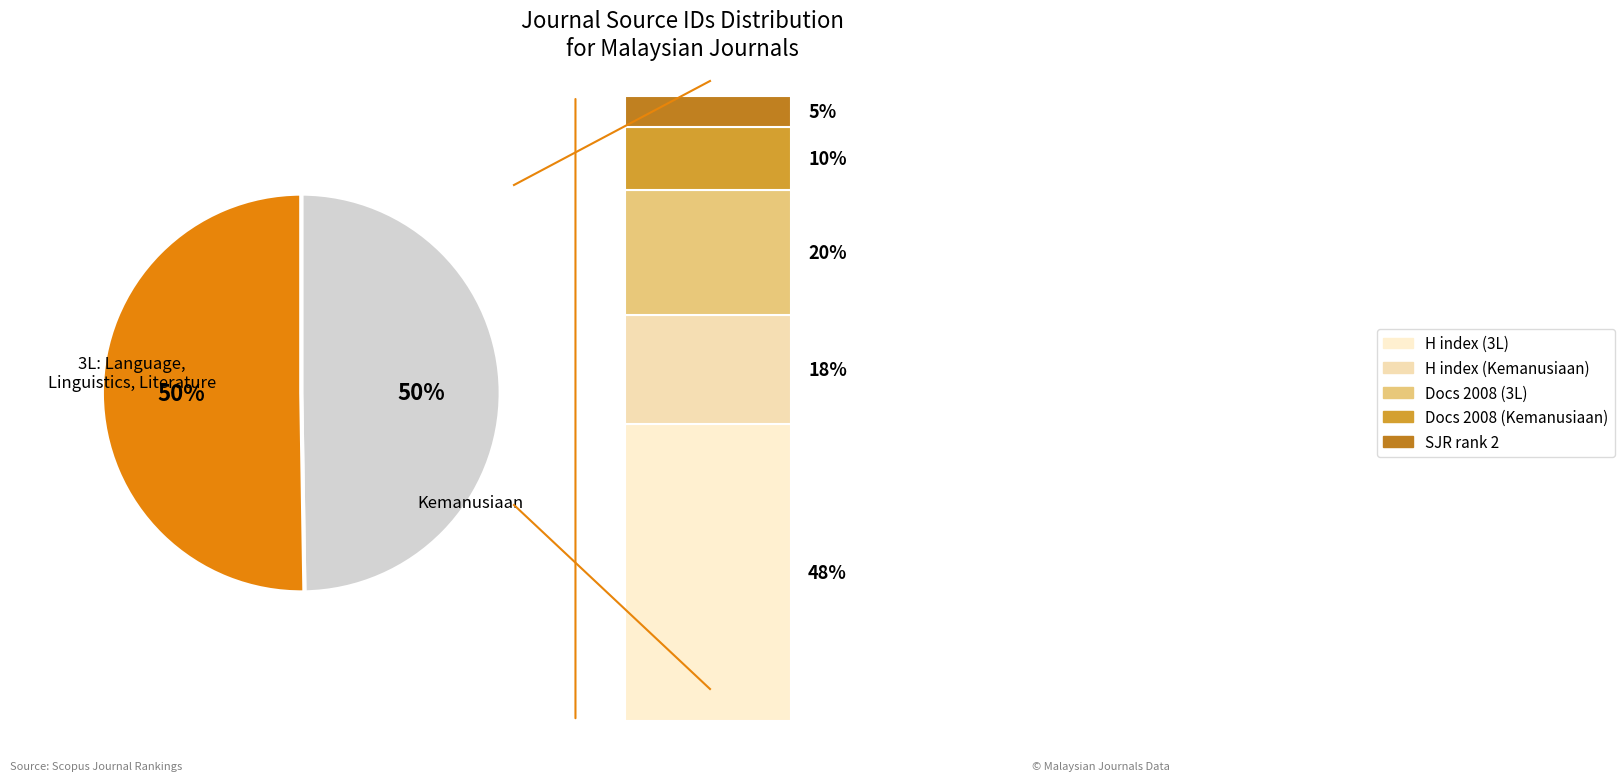

Which slice is the largest?

Kemanusiaan